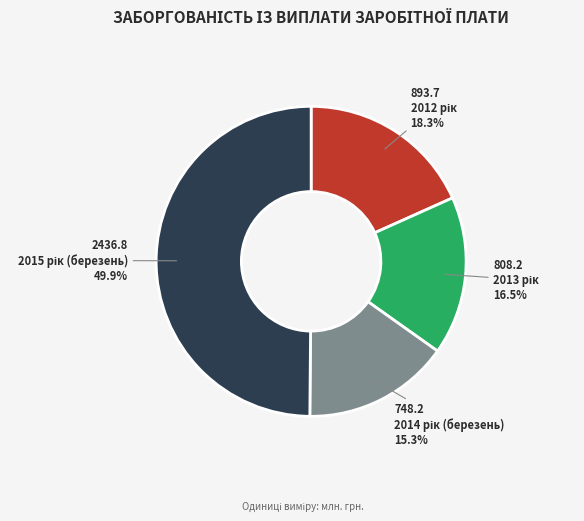

How many slices are in this pie chart?

4